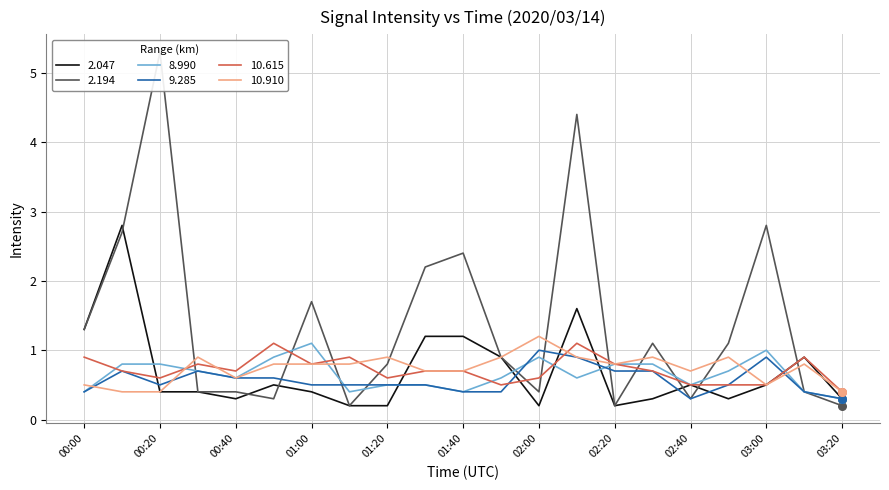

Which series contains the lowest Y value?

2.047